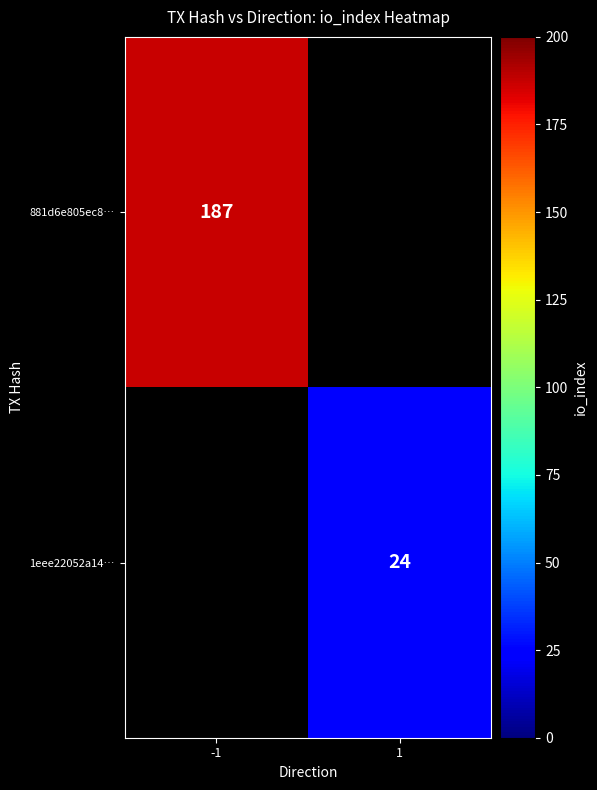

The value of 1eee22052a14… at 1 is 24. True or false?

True